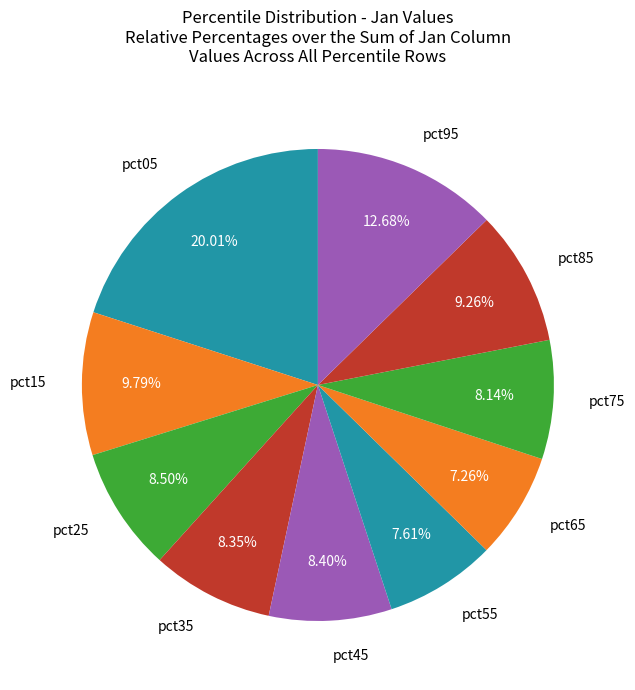

To the nearest percent, what is the average slice percentage?

10%